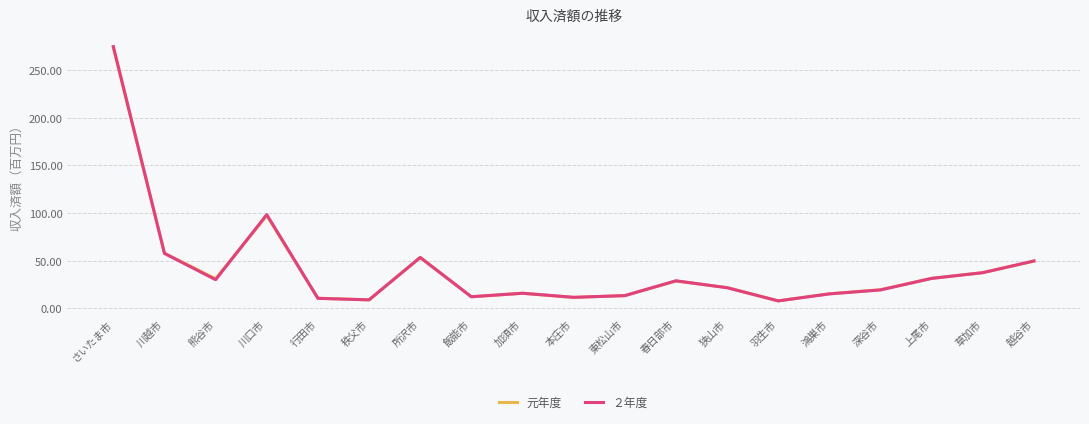

True or false: ２年度 has a value of 17014133 at 草加市.

False